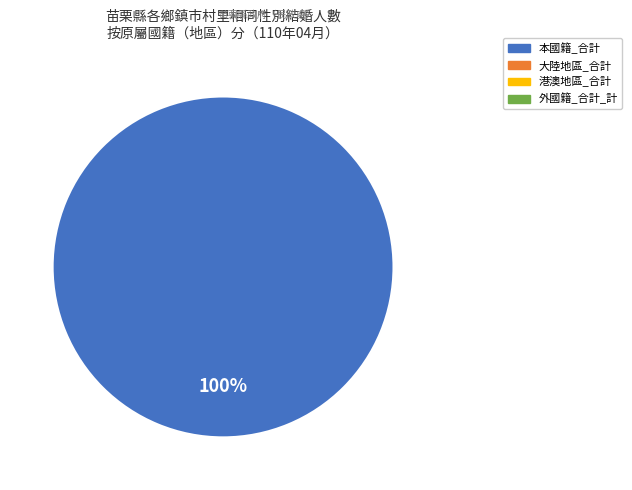

Does any single category account for the majority?

Yes